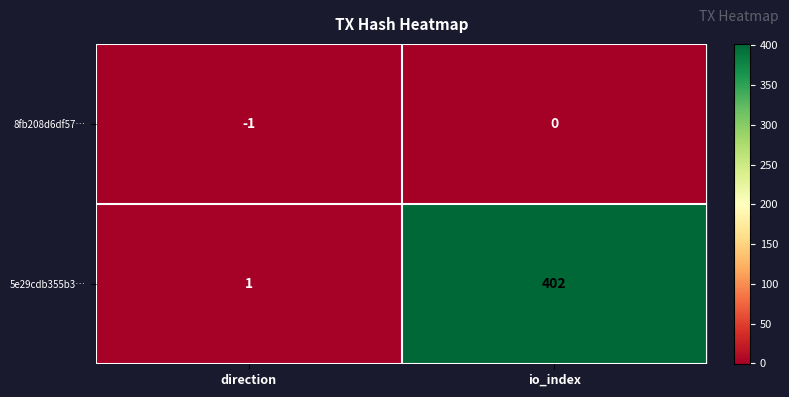

List the series in order of their peak value, highest first.

5e29cdb355b3…, 8fb208d6df57…